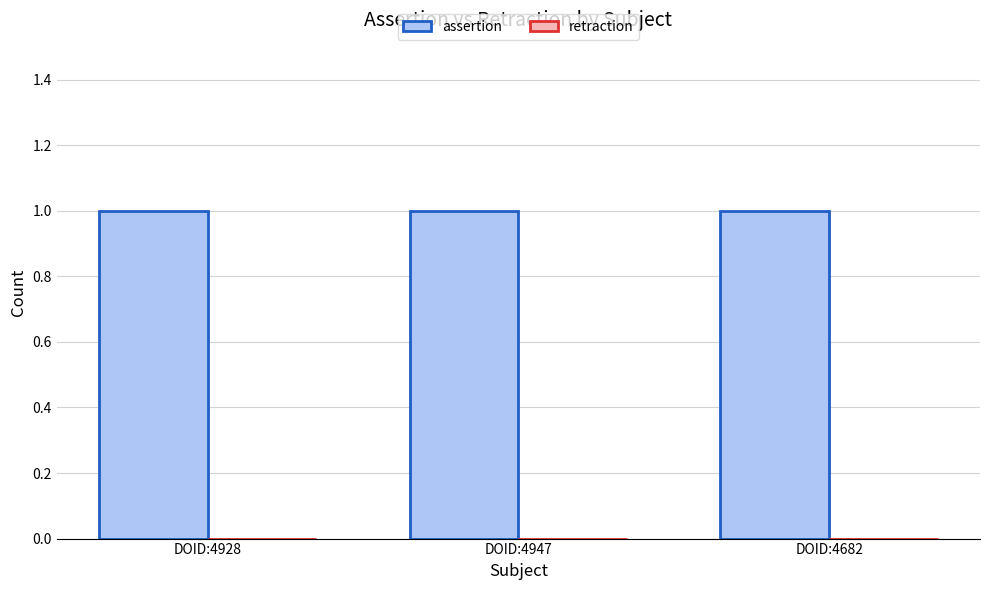

What is the total value across all series at DOID:4928?

1